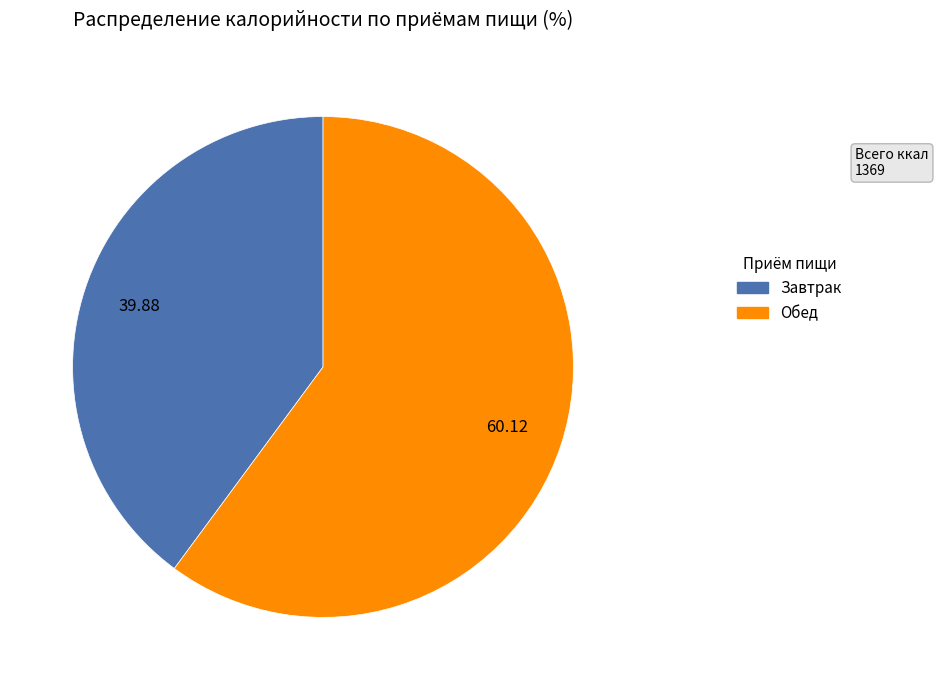

Approximately how many times larger is the value at Завтрак compared to Обед?

0.7